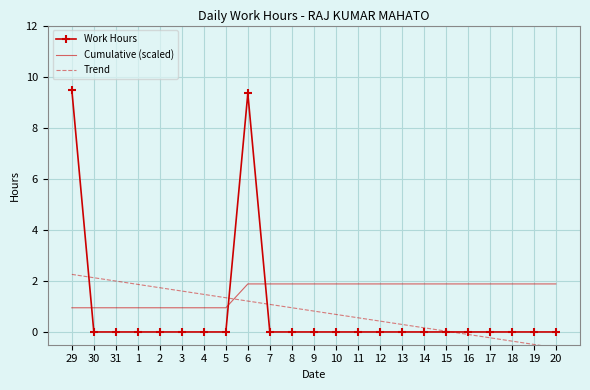

Between 29 and 14, which series saw the biggest shift?

Work Hours